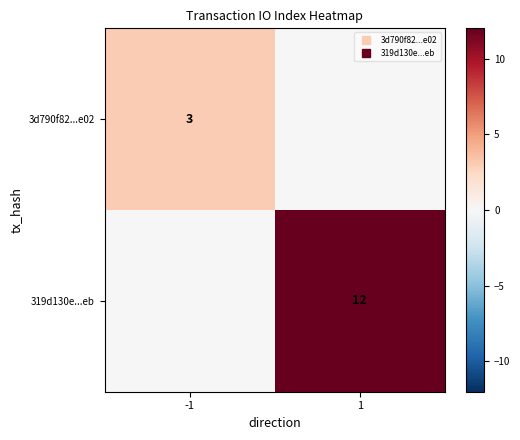

What is the difference between the maximum and minimum values in the 3d790f82...e02 series?

3